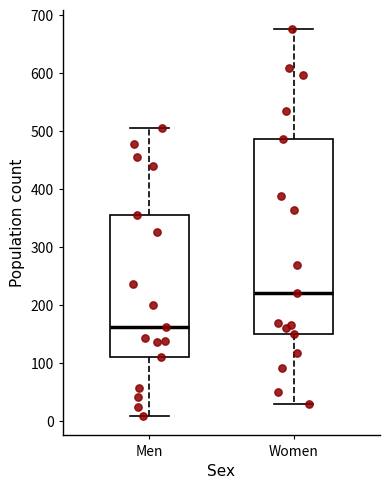

Where is the upper edge of the box for Men on the y-axis? The values are not printed on the chart, so give them approximately, as read against the axis.

360